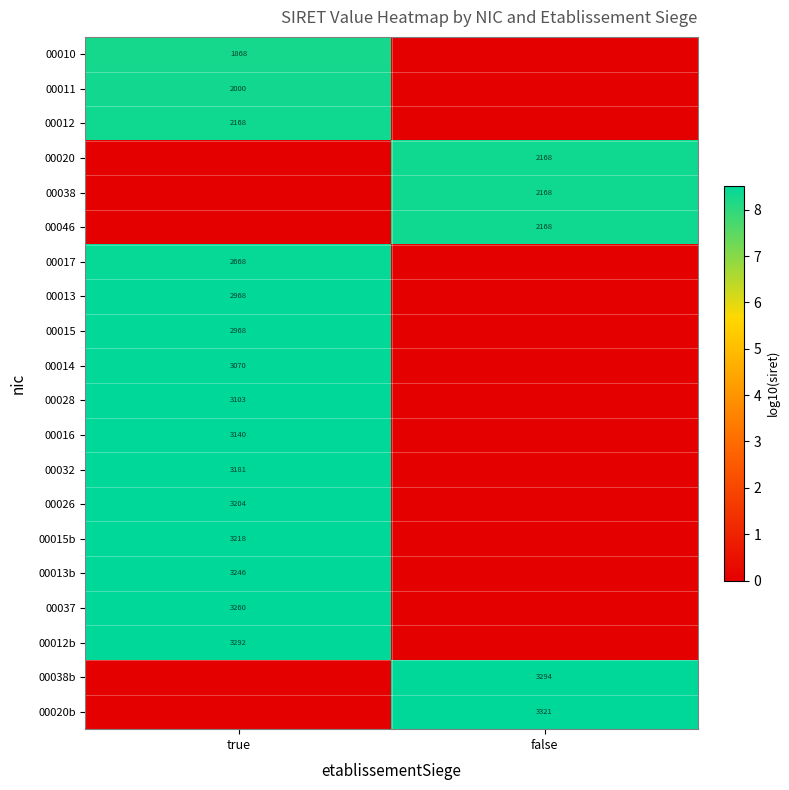

True or false: 00026 has a value of 3204 at true.

True